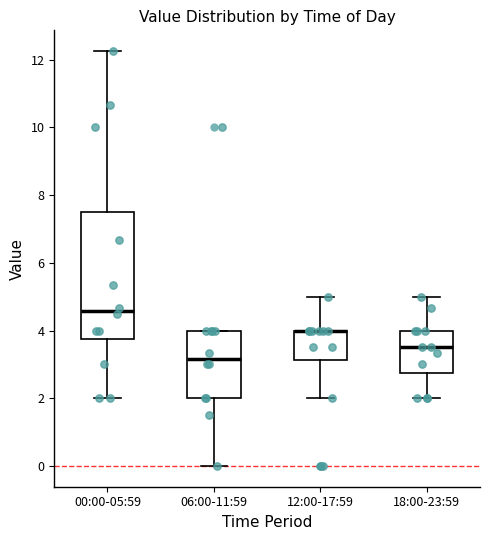

Reading left to right, transcribe this box plot: for each box, give where its median line is, the range the box spans, and where its two whiskers end, as read against the y-axis. The values are not printed on the chart, so give them approximately, as read against the axis.

00:00-05:59: median 4.6, box 3.8 to 7.6, whiskers 2.0 to 12.2
06:00-11:59: median 3.2, box 2.0 to 4.0, whiskers 0.0 to 4.0
12:00-17:59: median 4.0 (drawn on the box's upper edge), box 3.2 to 4.0, whiskers 2.0 to 5.0
18:00-23:59: median 3.6, box 2.8 to 4.0, whiskers 2.0 to 5.0